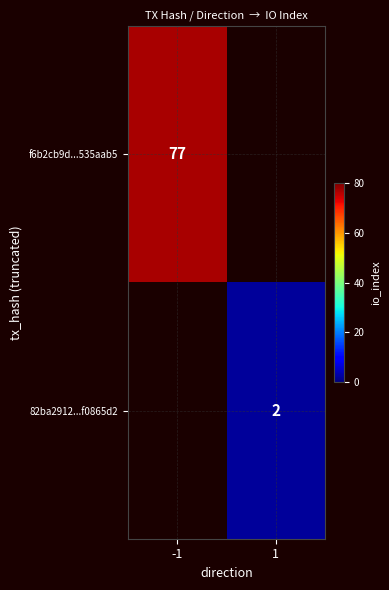

The f6b2cb9d...535aab5 series shows 77 at -1. True or false?

True